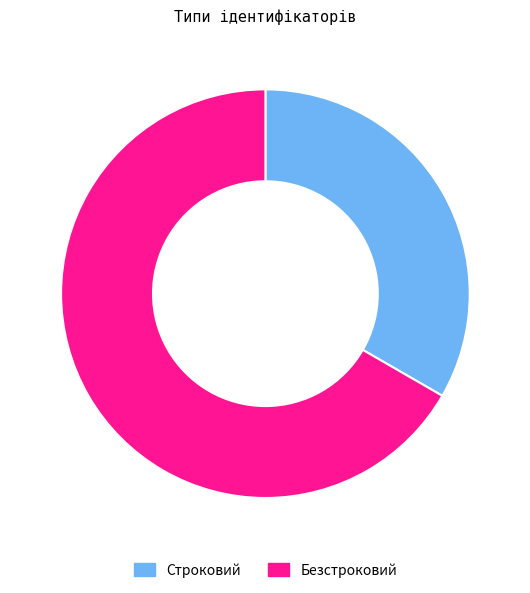

How many segments does this pie chart have?

2